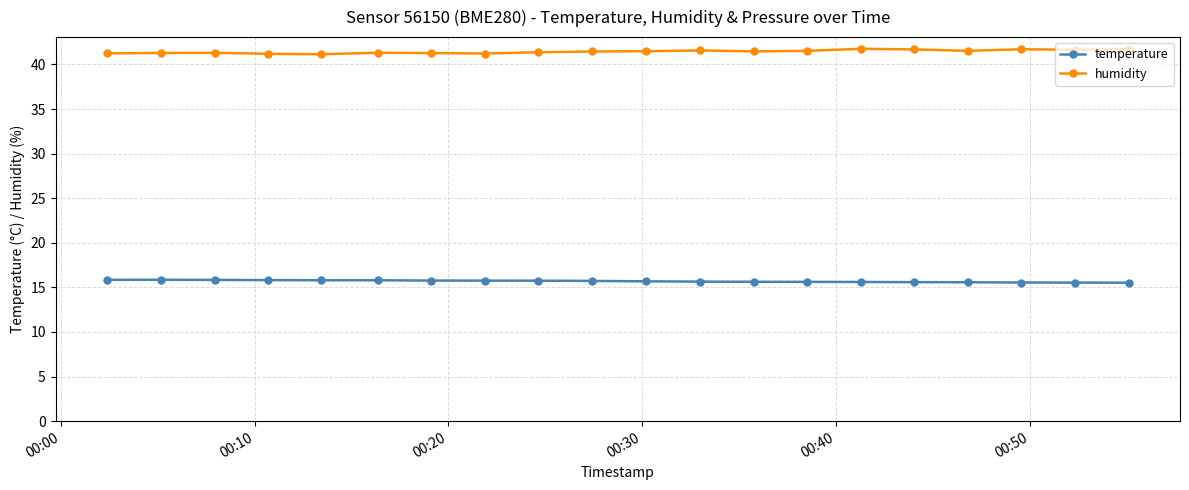

How many lines are shown in the chart?

2